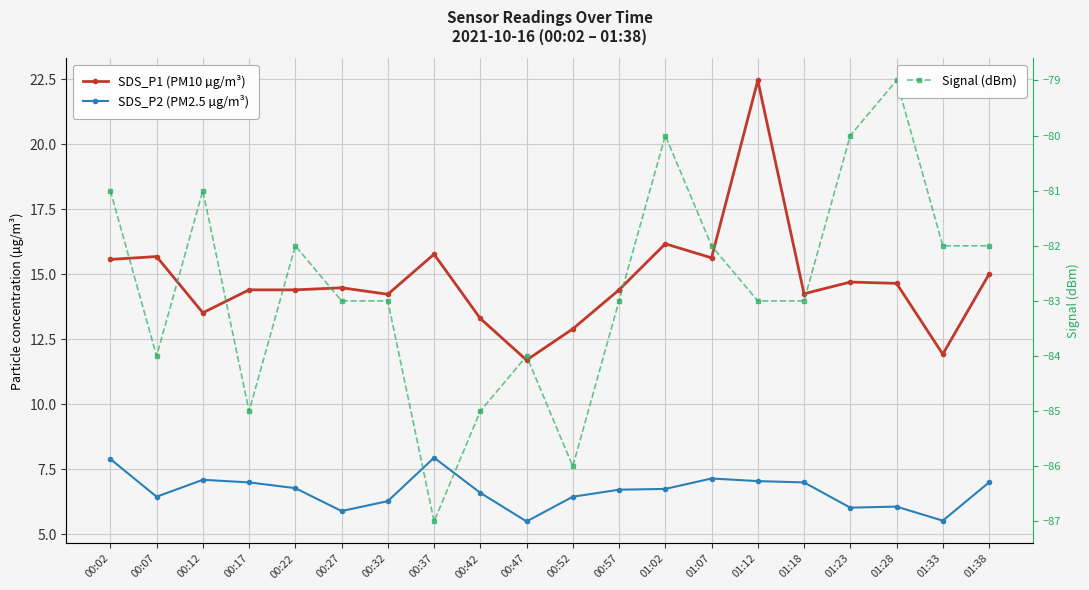

What is the sum of all SDS_P1 (PM10 µg/m³) values?

295.1